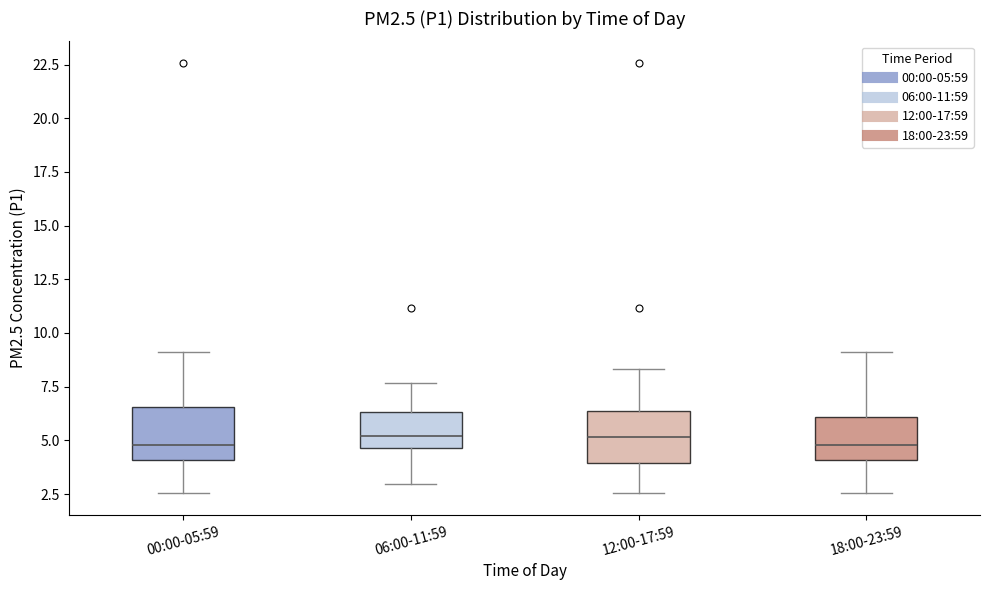

Reading left to right, read every box against the y-axis: the position of its median line, the range the box covers, and the ends of its whiskers. The values are not printed on the chart, so give them approximately, as read against the axis.

00:00-05:59: median 5.0, box 4.0 to 6.5, whiskers 2.5 to 9.0
06:00-11:59: median 5.0, box 4.5 to 6.5, whiskers 3.0 to 7.5
12:00-17:59: median 5.0, box 4.0 to 6.5, whiskers 2.5 to 8.5
18:00-23:59: median 5.0, box 4.0 to 6.0, whiskers 2.5 to 9.0